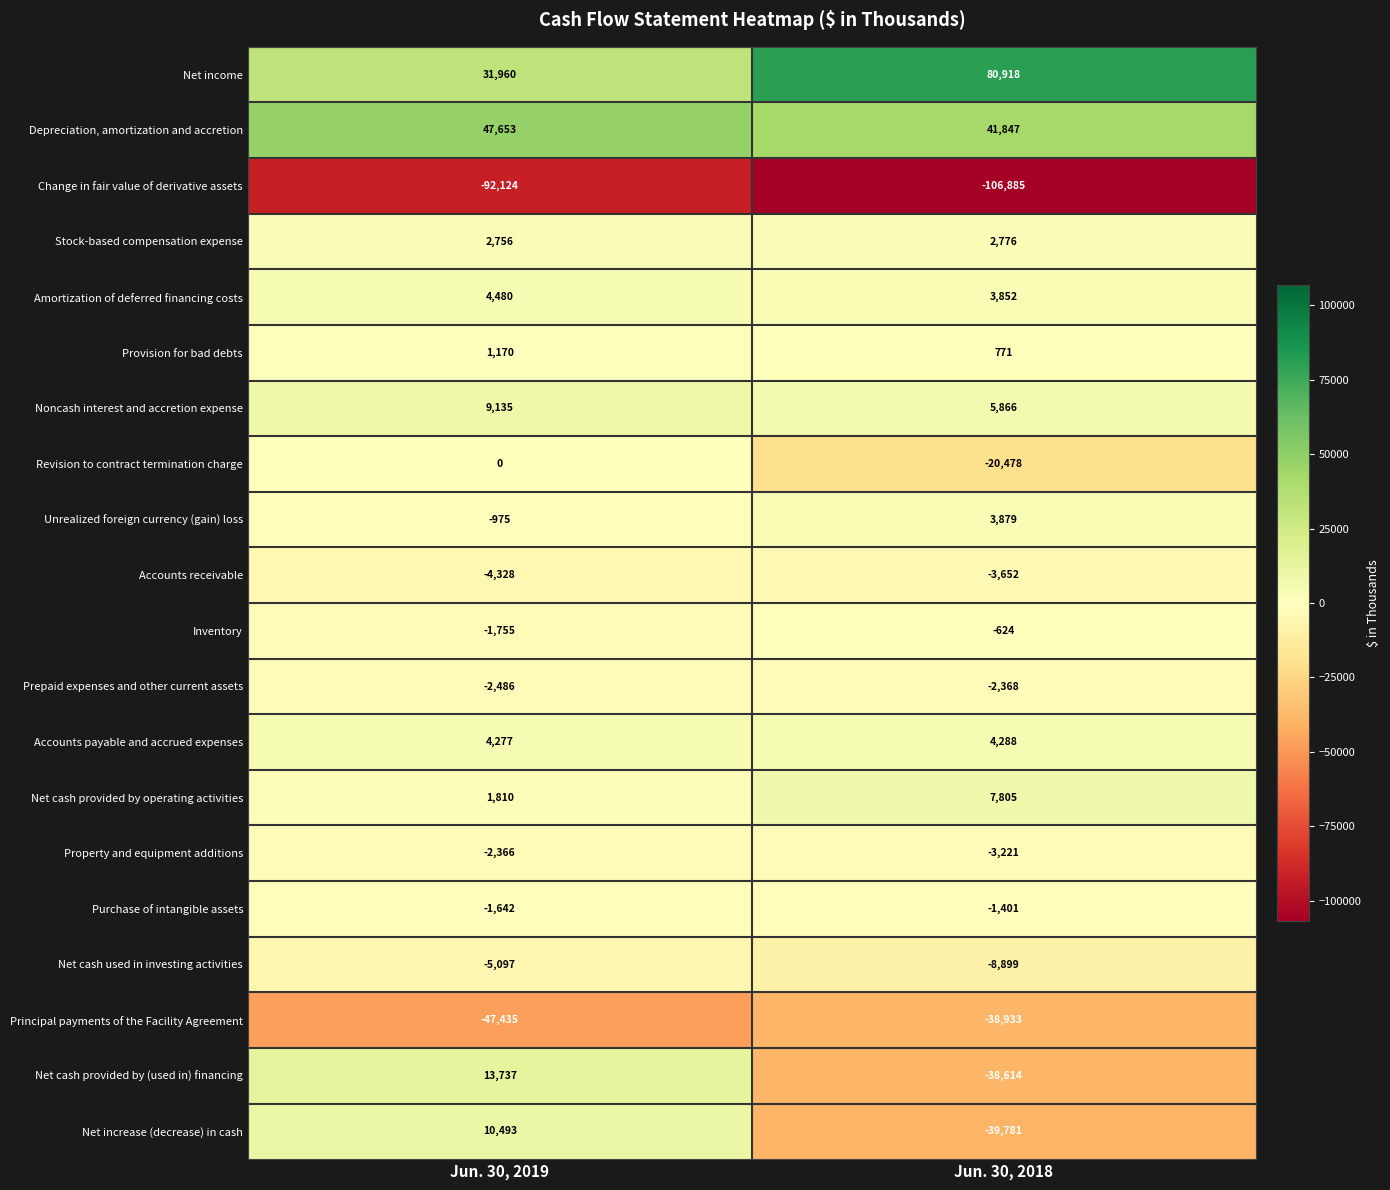

What is the greatest value displayed?

80918